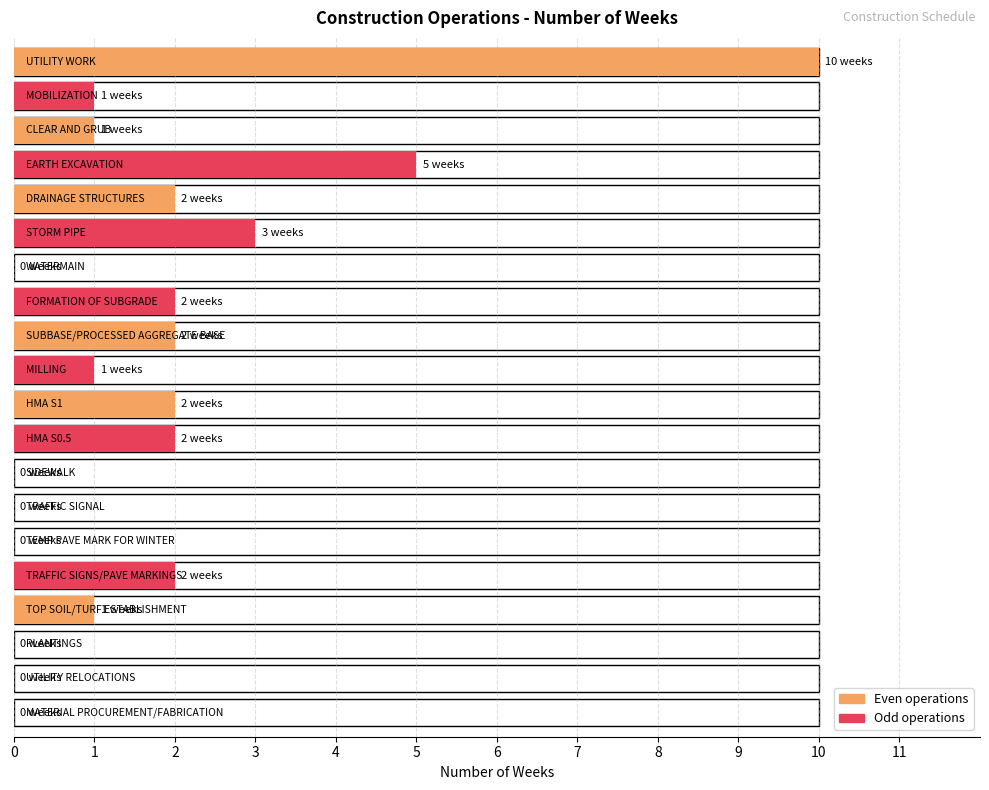

At which label is the value closest to 5?

EARTH EXCAVATION